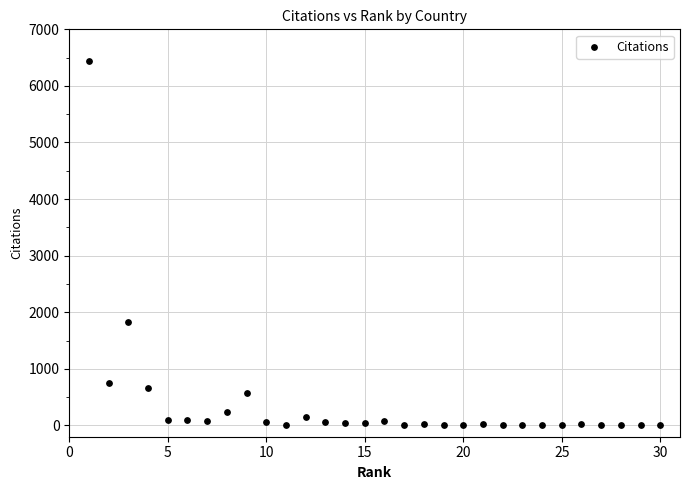

What Y value in the scatter plot is closest to 3219?

1833